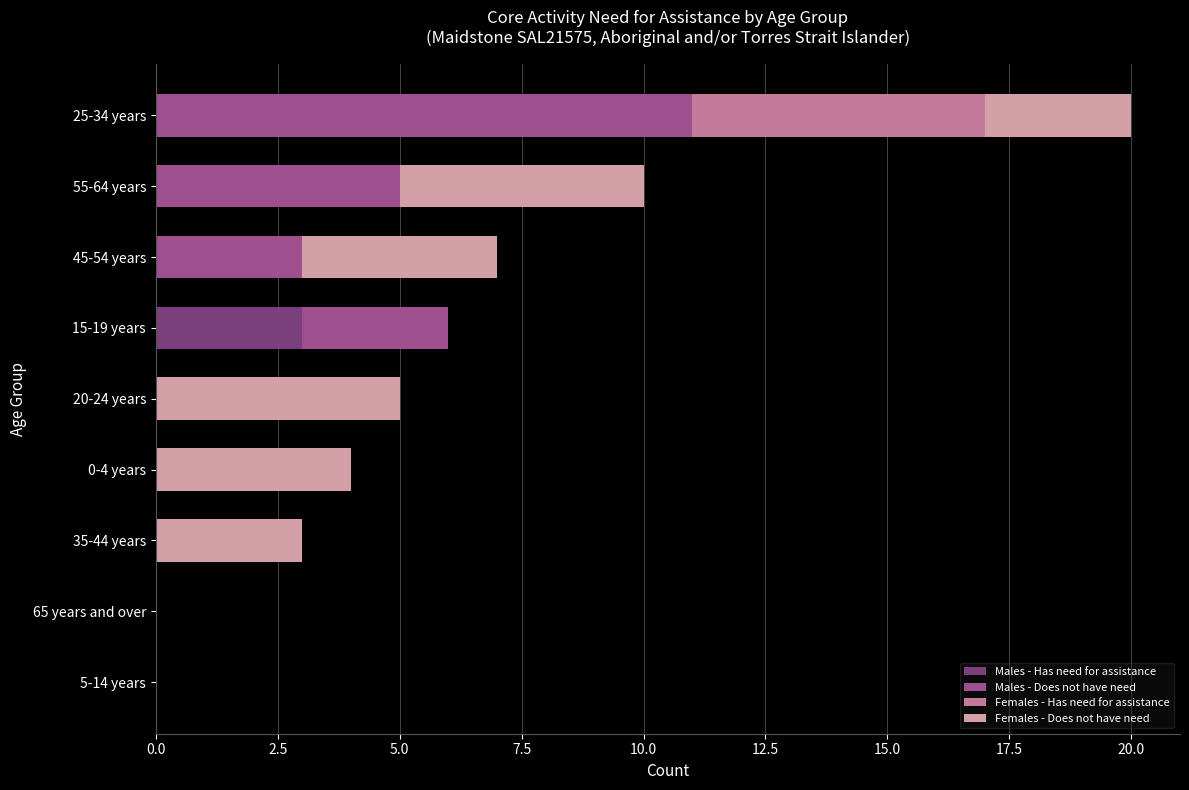

The value of Males - Has need for assistance at 35-44 years is 0. True or false?

True